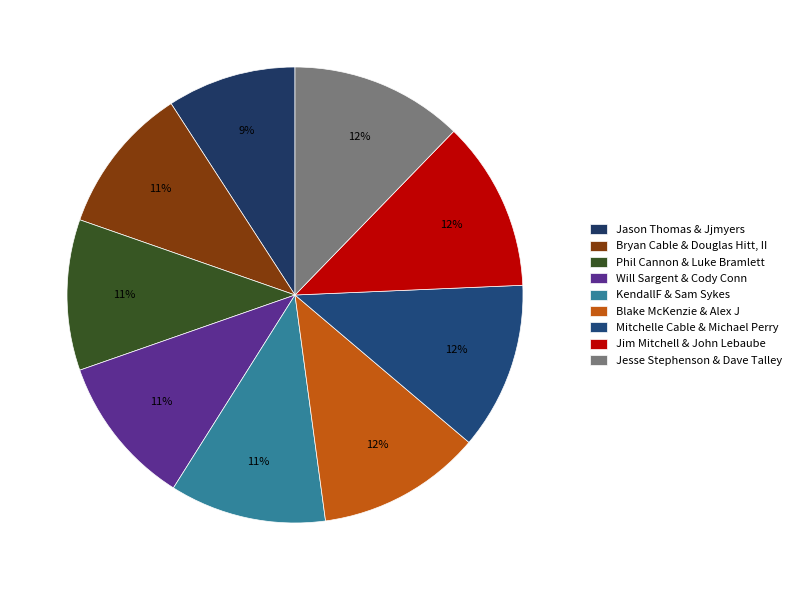

Does Bryan Cable & Douglas Hitt, II represent more than half of the total?

No